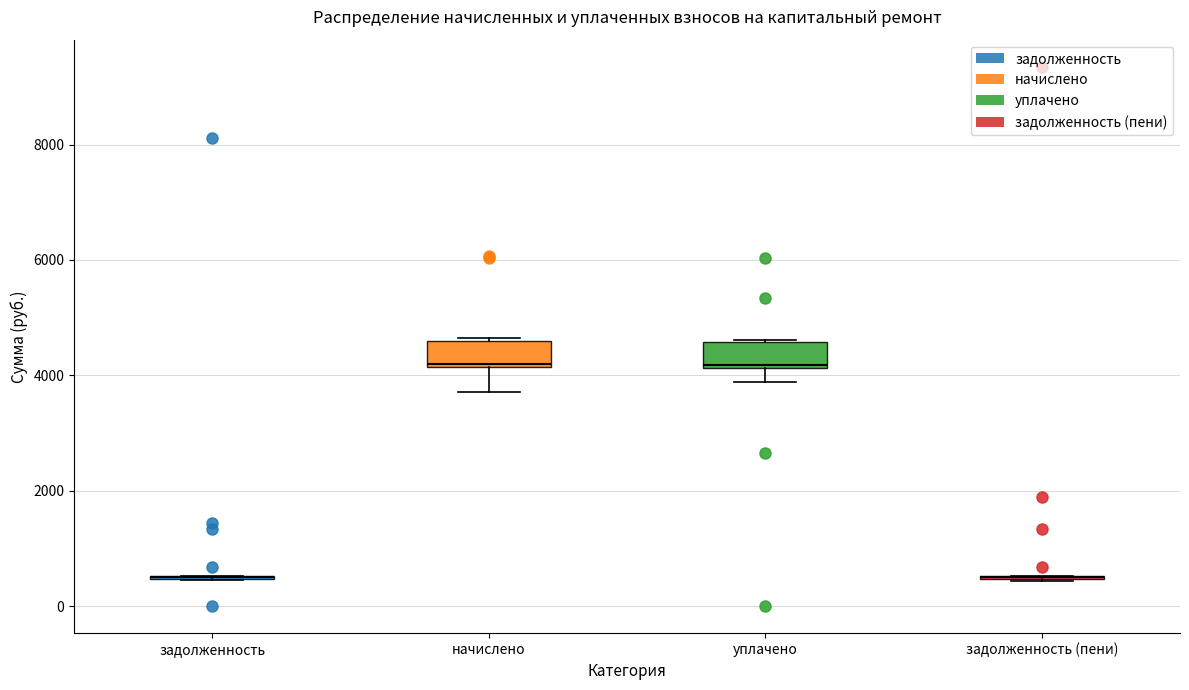

Reading left to right, transcribe this box plot: for each box, give where its median line is, the range the box spans, and where its two whiskers end, as read against the y-axis. The values are not printed on the chart, so give them approximately, as read against the axis.

задолженность: box collapsed to a line at 600, whiskers 400 to 600
начислено: median 4200, box 4200 to 4600, whiskers 3800 to 4600
уплачено: median 4200, box 4200 to 4600, whiskers 3800 to 4600
задолженность (пени): box collapsed to a line at 600, whiskers 400 to 600